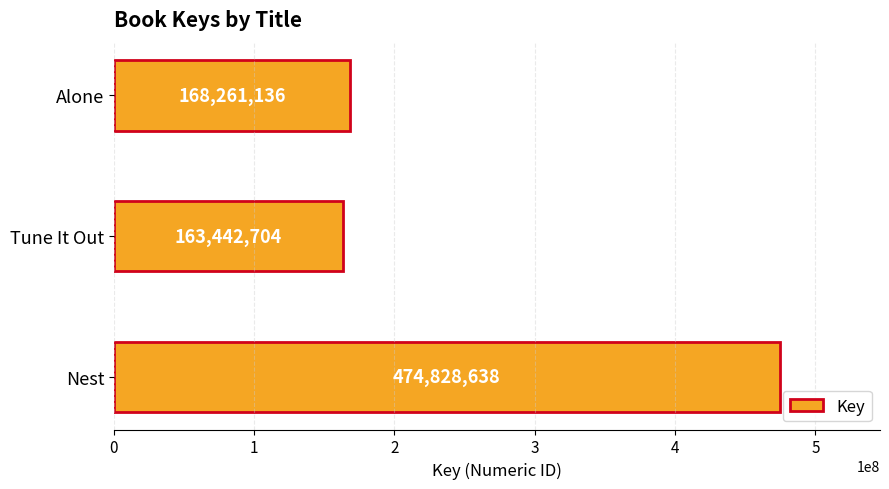

Approximately how many times larger is the value at Tune It Out compared to Alone?

1.0